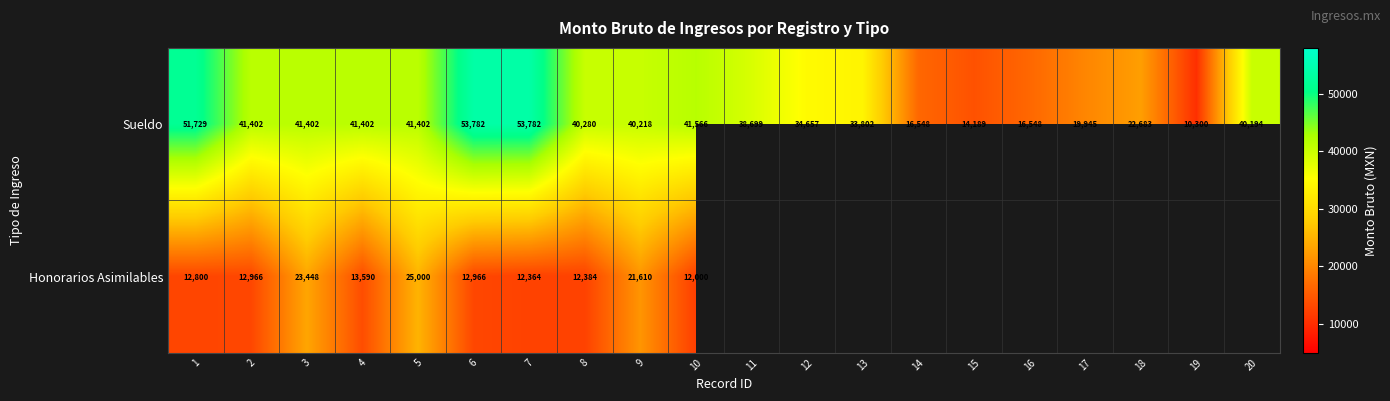

Is it true that Sueldo equals 8533 at 17?

False